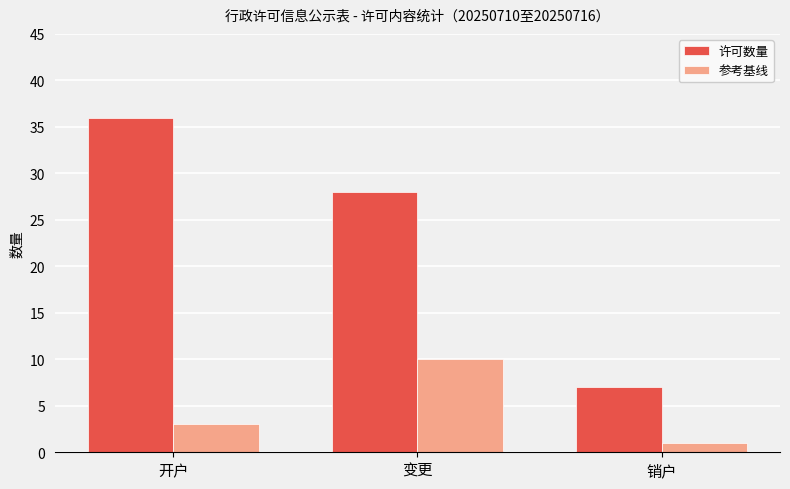

Reading left to right, what are all the values shown in this chart?

许可数量: 开户=36	变更=28	销户=7
参考基线: 开户=3	变更=10	销户=1